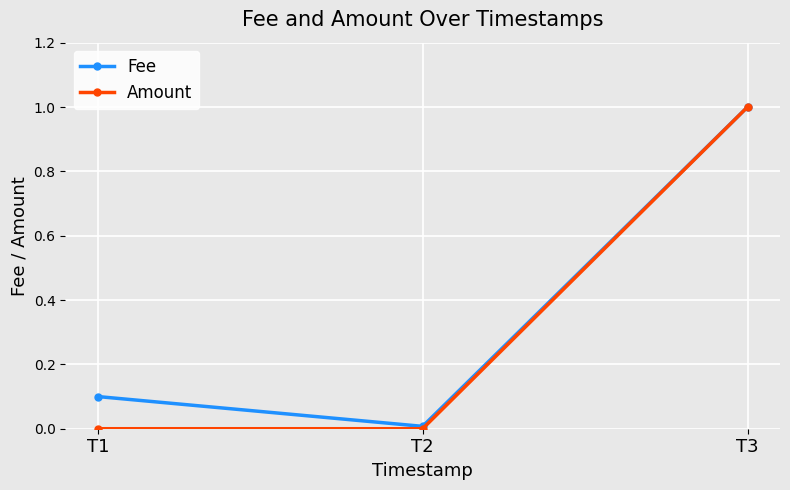

What is the sum of all Amount values?

1.0